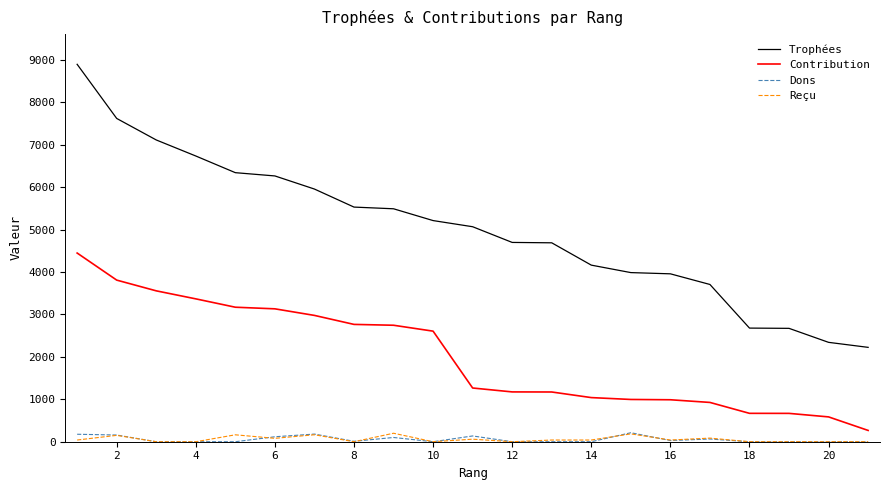

True or false: Dons has more than 0 points higher than both neighbors.

True